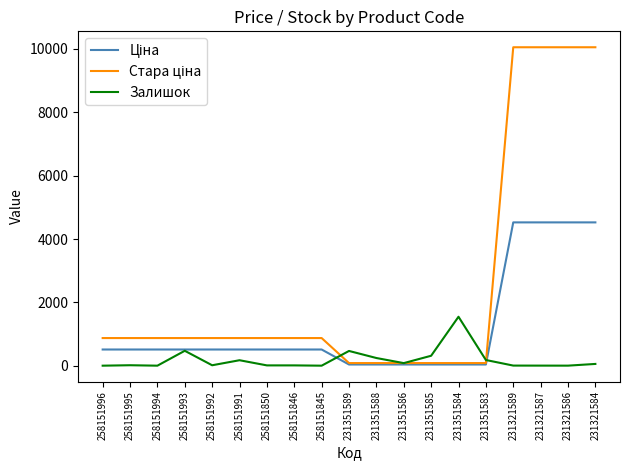

True or false: Залишок has a value of 14.0 at 258151995.

True